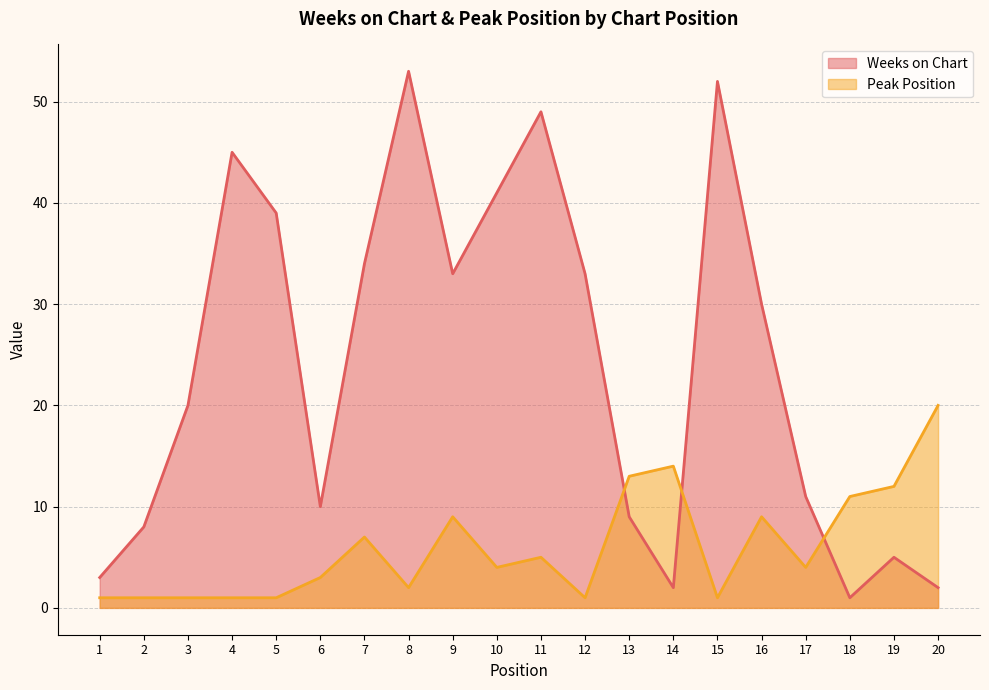

Is it true that Peak Position equals 1 at 2?

False